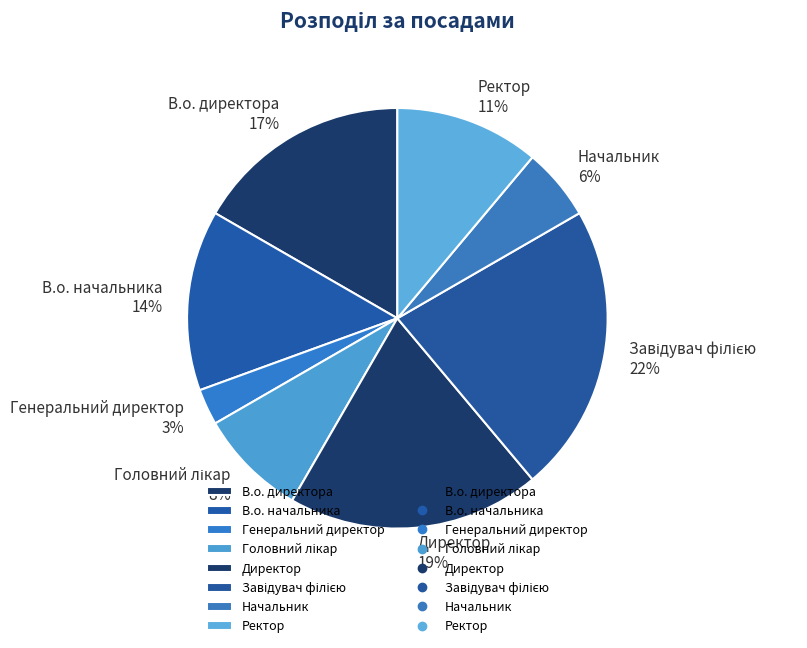

What is the smallest slice in the pie chart?

Генеральний директор